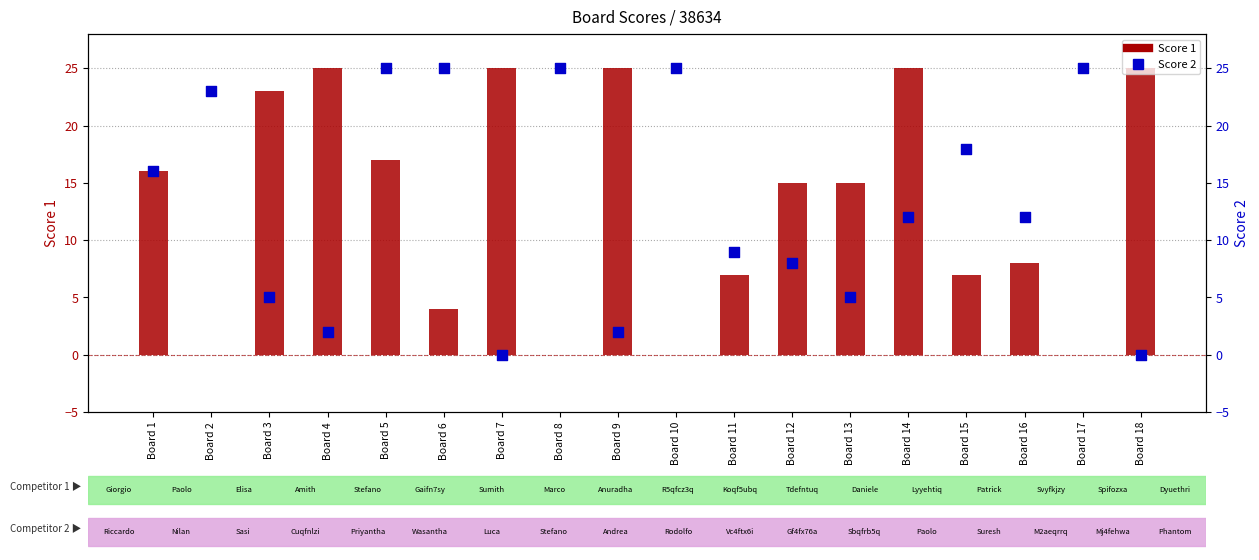

Which series has the largest total across all categories?

Score 1